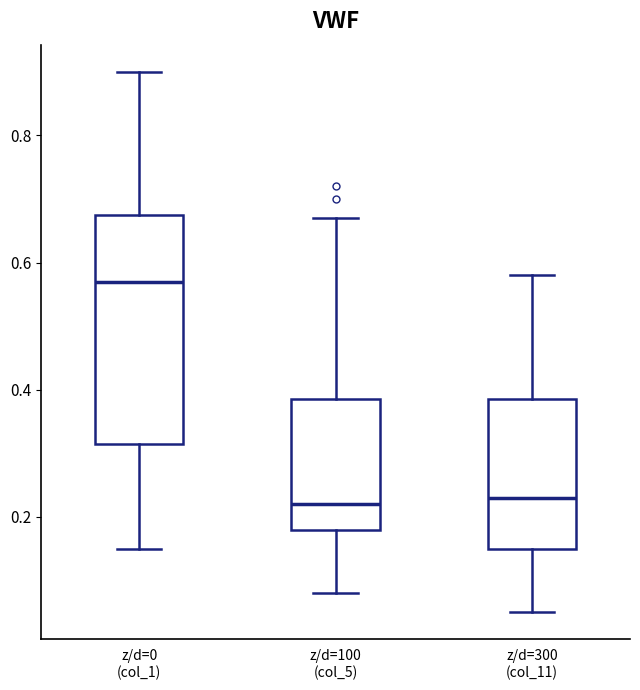

Comparing the boxes themselves (not the whiskers), which one is the tallest?

z/d=0 (col_1)